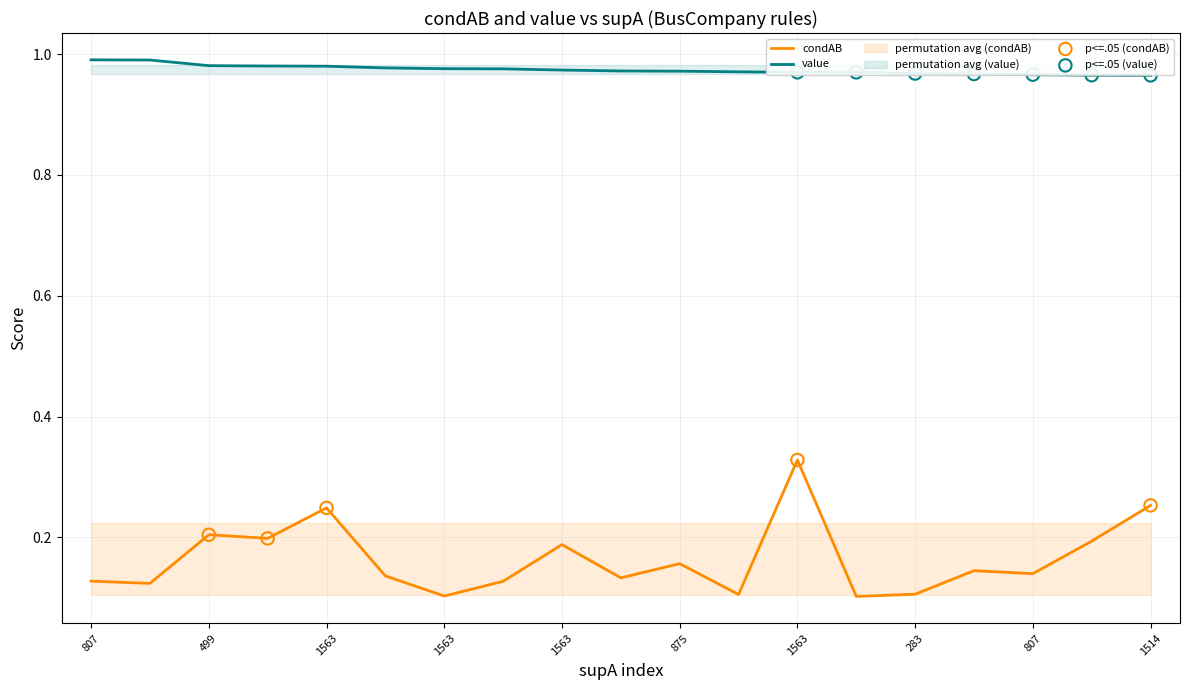

What are all the series names shown in the legend?

condAB, value